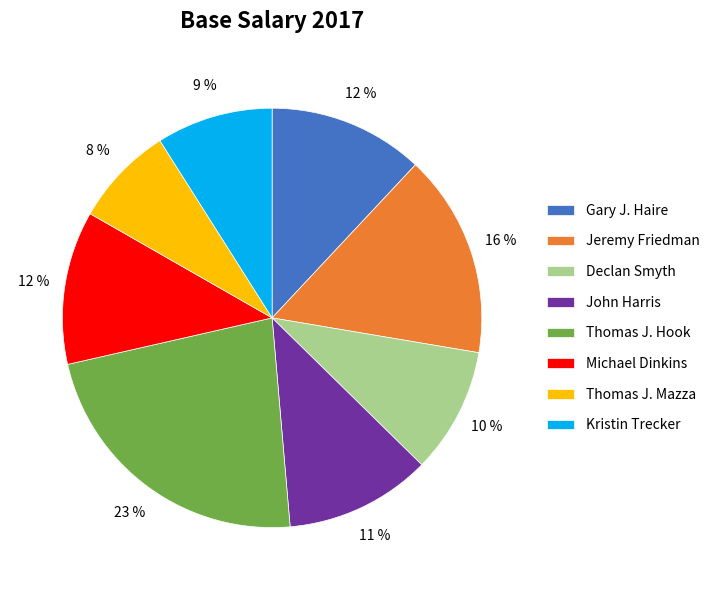

To the nearest percent, what portion does Kristin Trecker represent?

9%